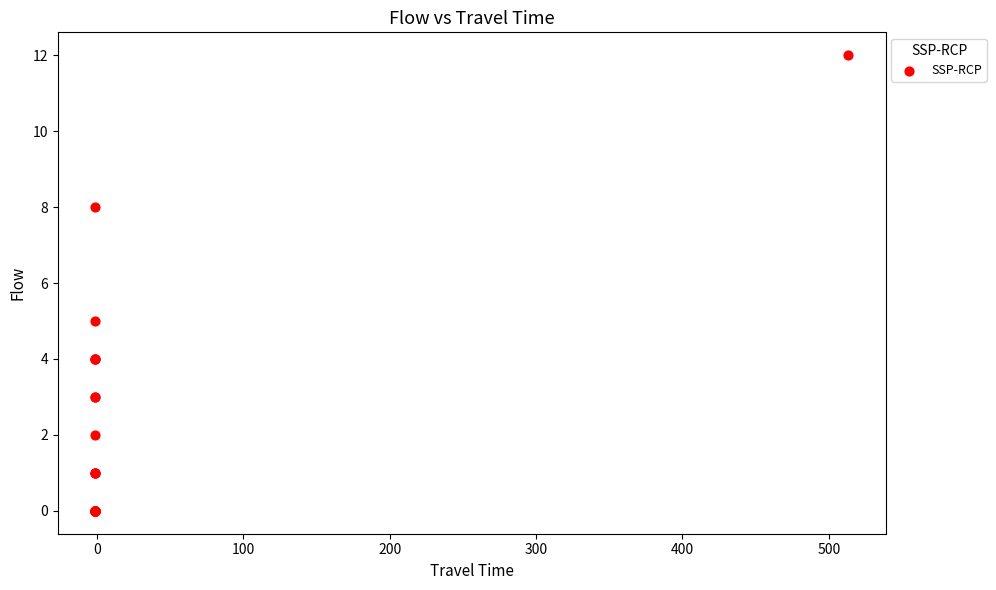

What Y value in the scatter plot is closest to 6?

5